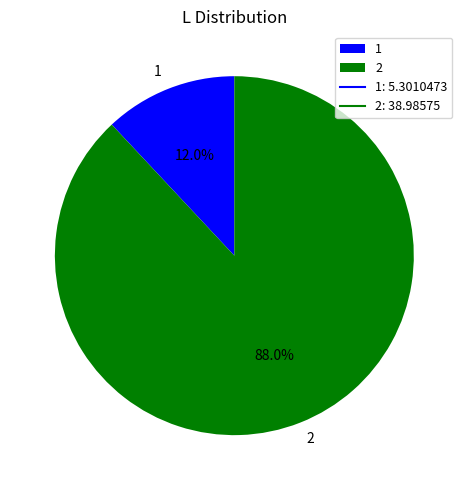

Which has a higher value, 2 or 1?

2